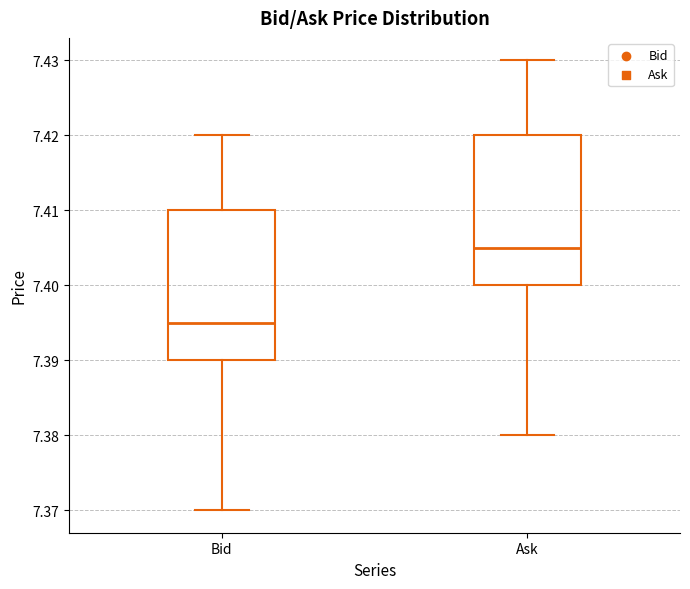

Which box's median line is the lowest?

Bid